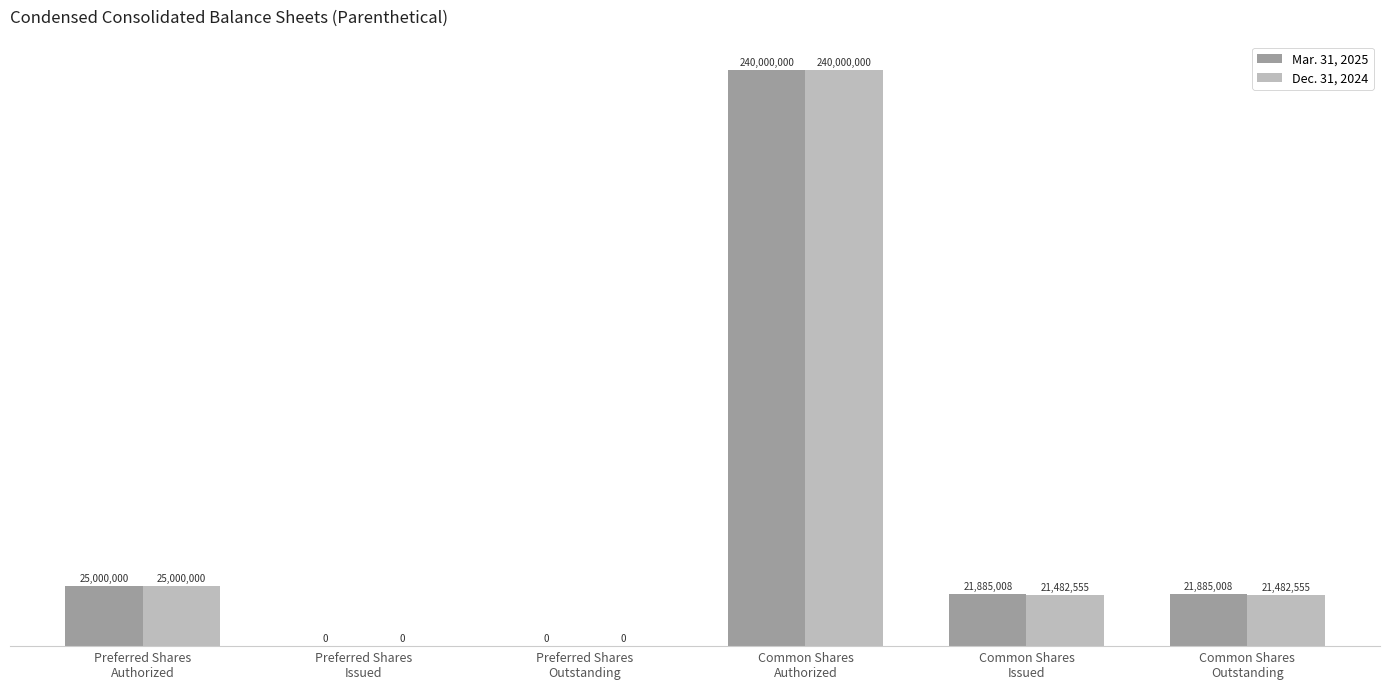

List the series in order of their overall mean, highest first.

Mar. 31, 2025, Dec. 31, 2024